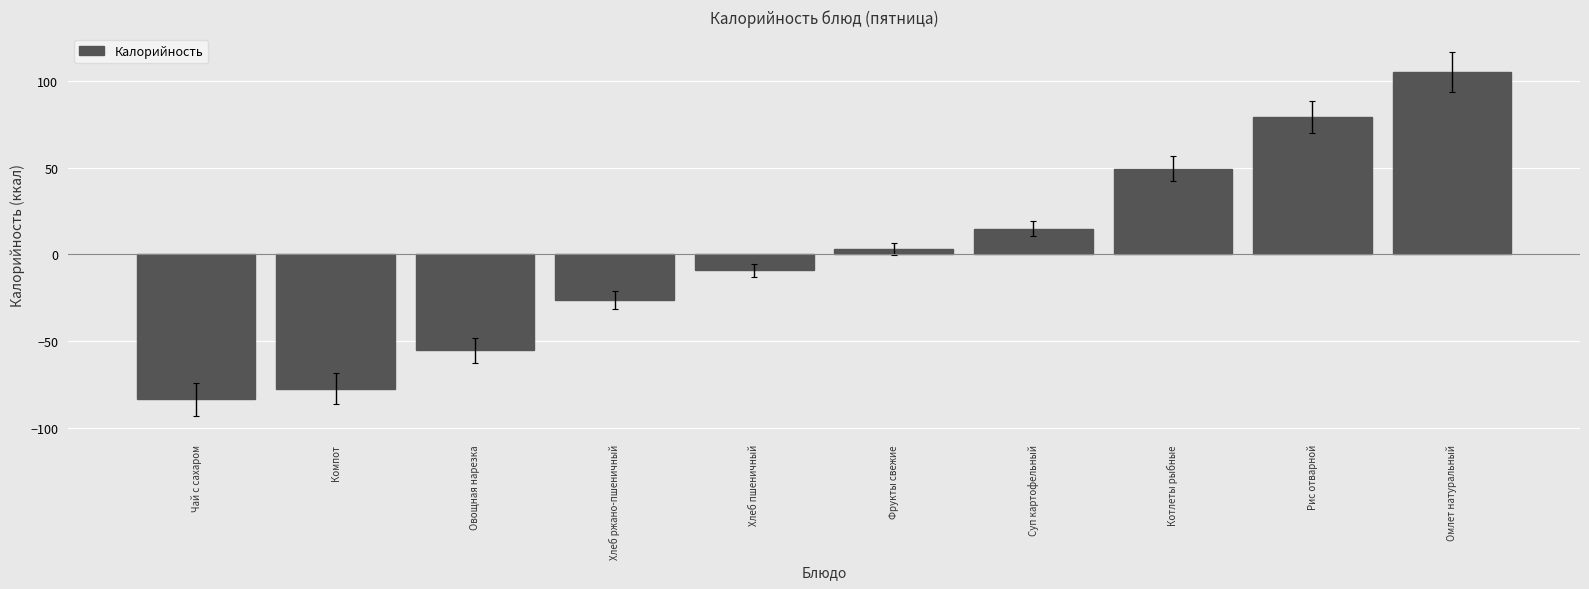

True or false: the data shows -9.1 at Хлеб пшеничный.

True